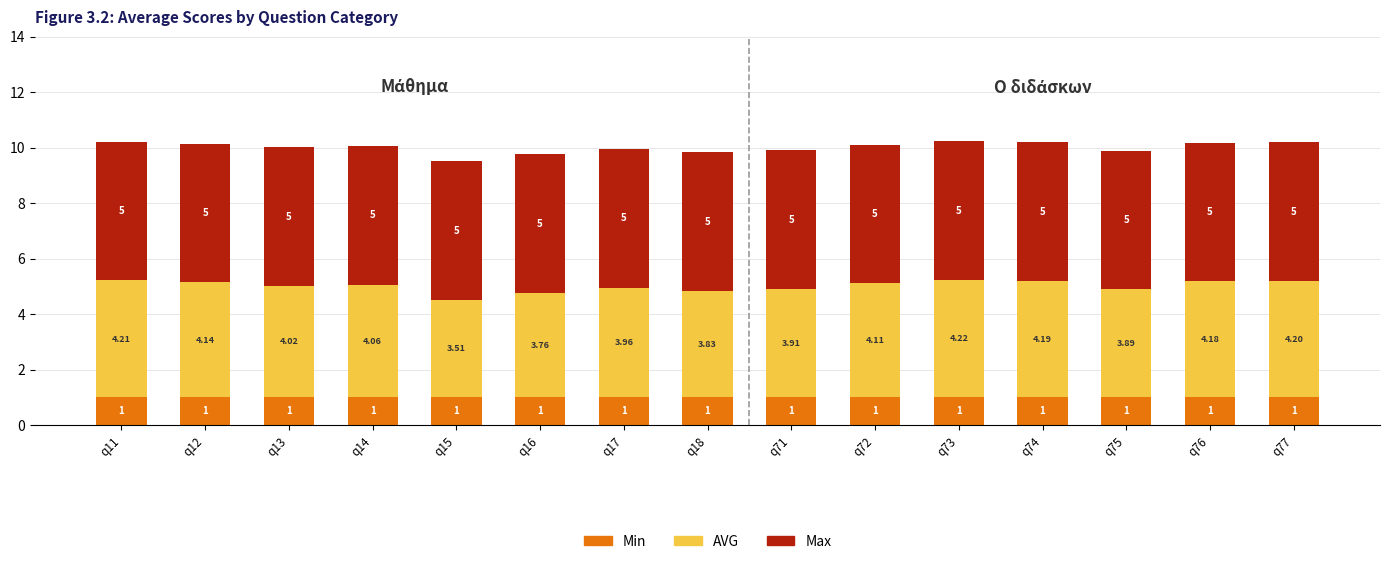

What is the total value across all series at q17?

10.0